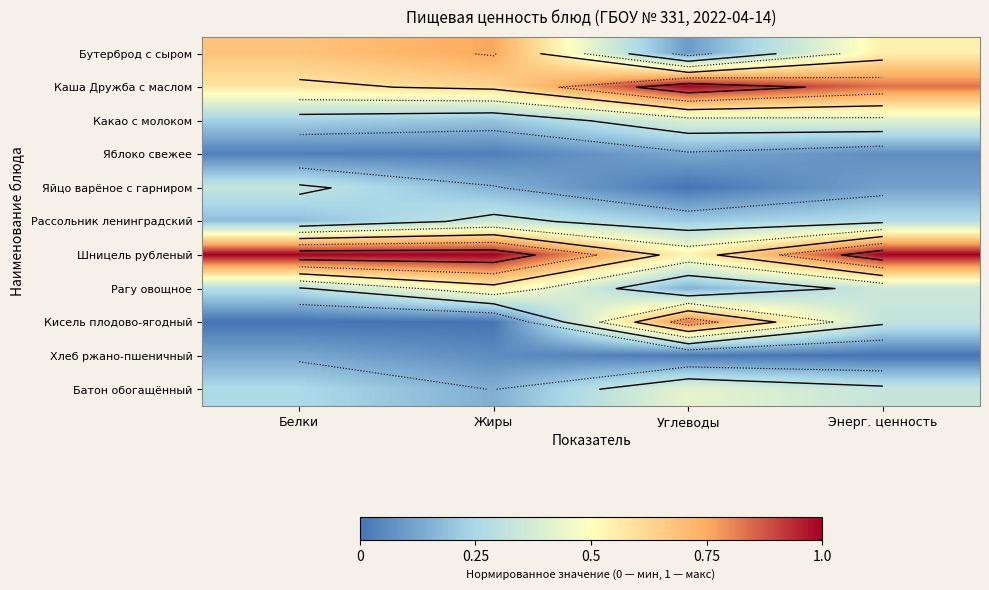

Which label corresponds to the smallest value in the chart?

Углеводы